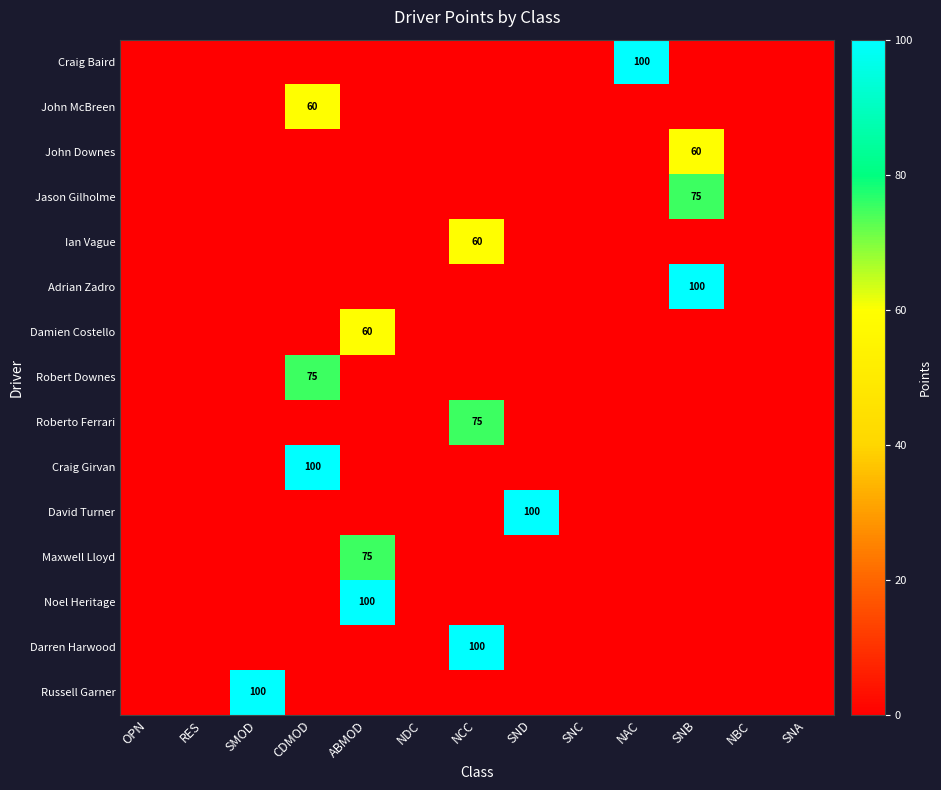

Count the number of categories in the chart.

13